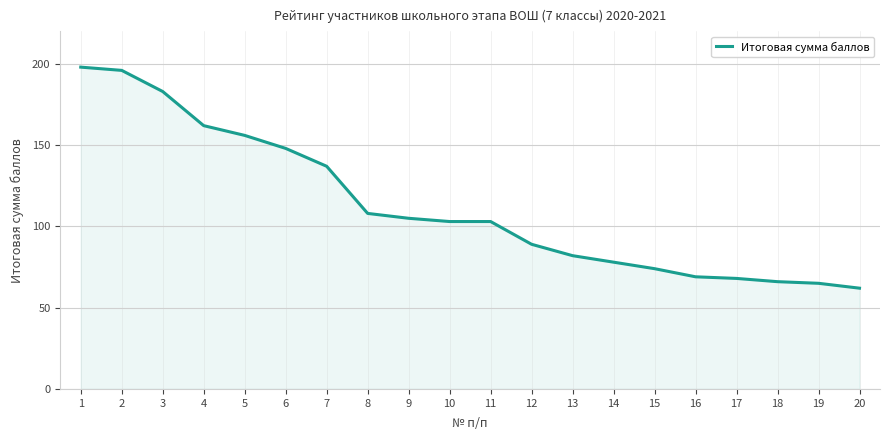

The chart shows a value of 249 at 4. True or false?

False